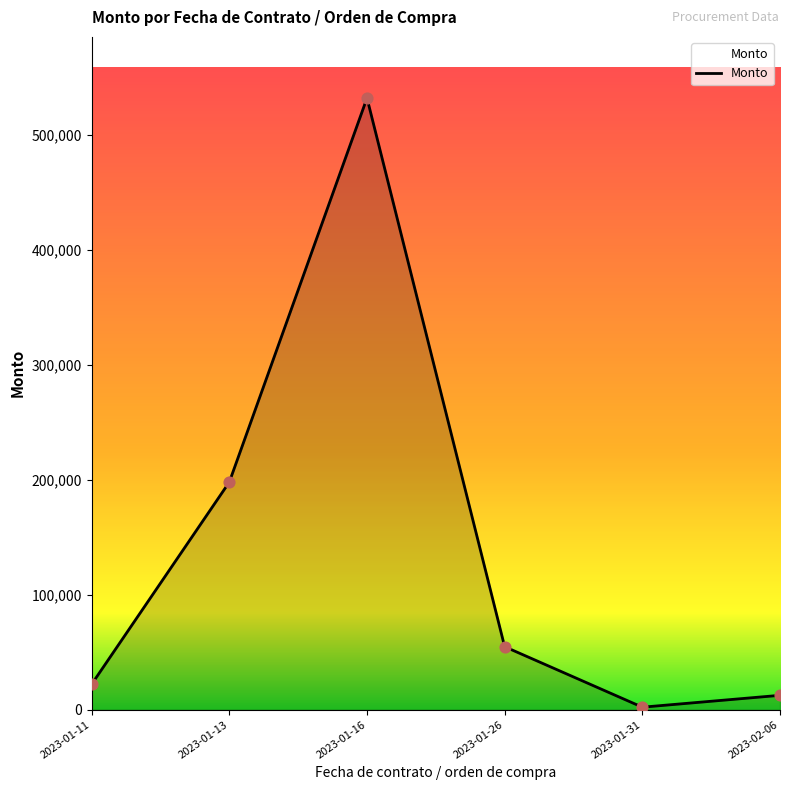

What is the change in value from 2023-01-16 to 2023-01-26?

-477257.7